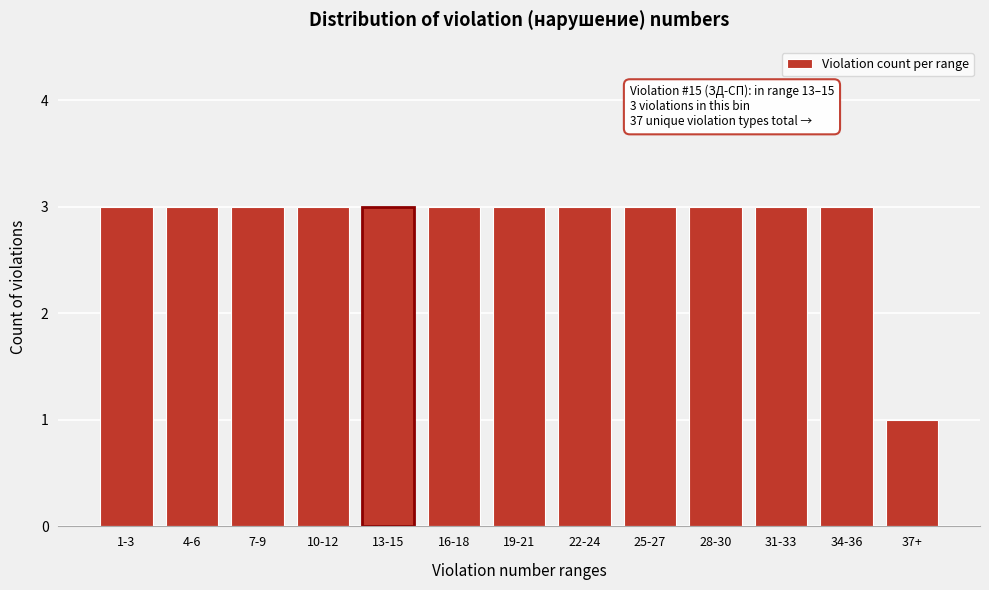

Reading left to right, extract all data points from this chart.

1-3=3	4-6=3	7-9=3	10-12=3	13-15=3	16-18=3	19-21=3	22-24=3	25-27=3	28-30=3	31-33=3	34-36=3	37+=1